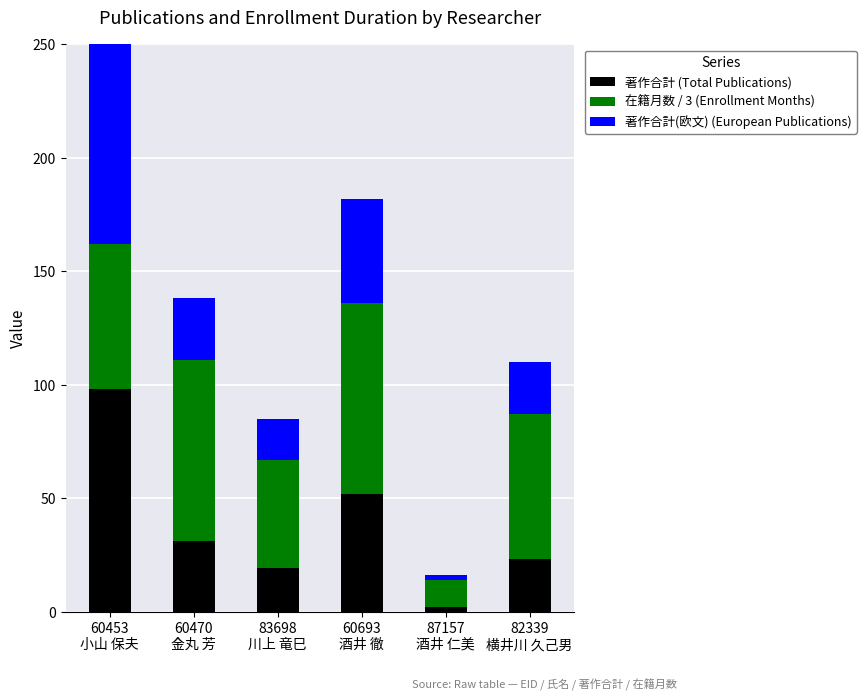

What value does the 著作合計(欧文) (European Publications) series have at 60693
酒井 徹, to the nearest 5?

45